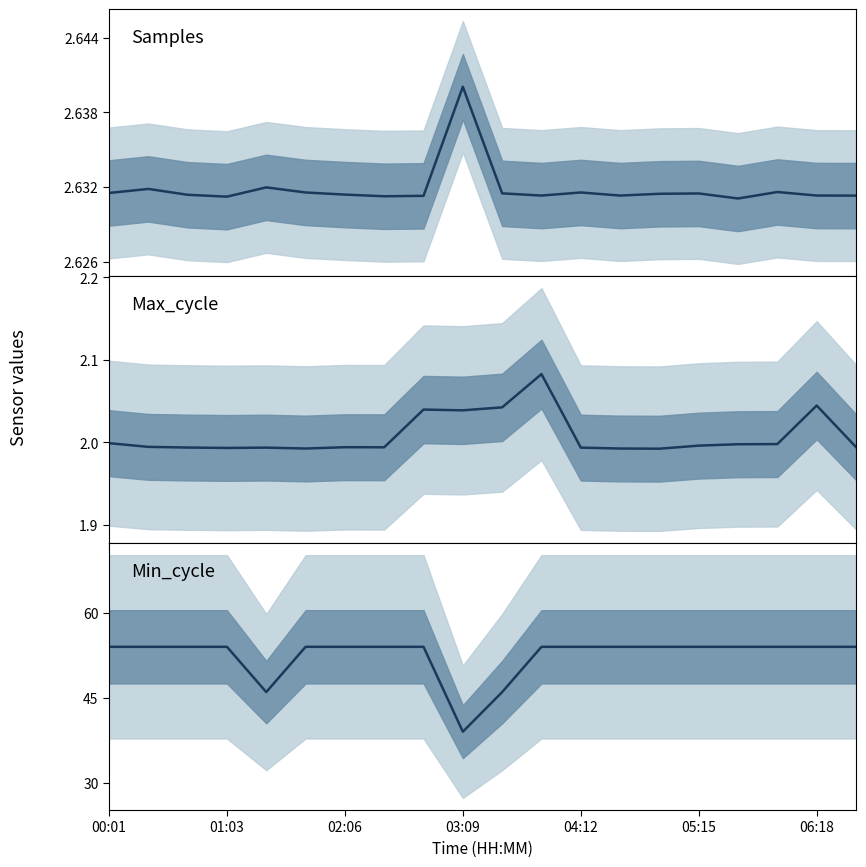

True or false: Min_cycle and Max_cycle cross at least once.

False